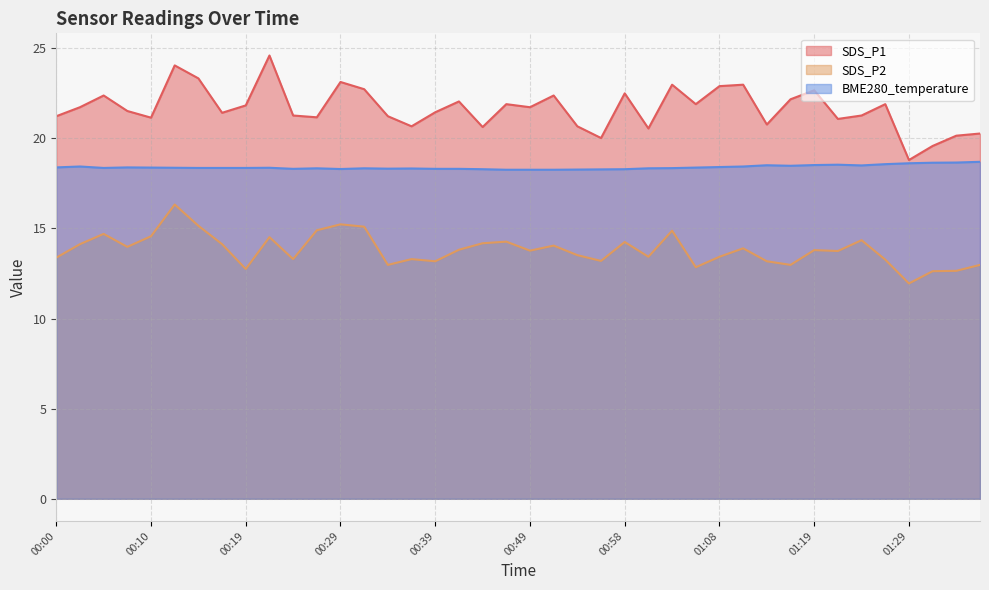

Does the chart display data point markers on the line(s)?

No